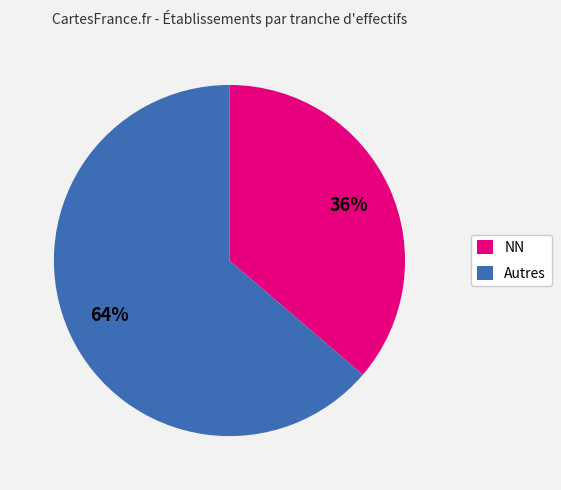

How many slices are in this pie chart?

2